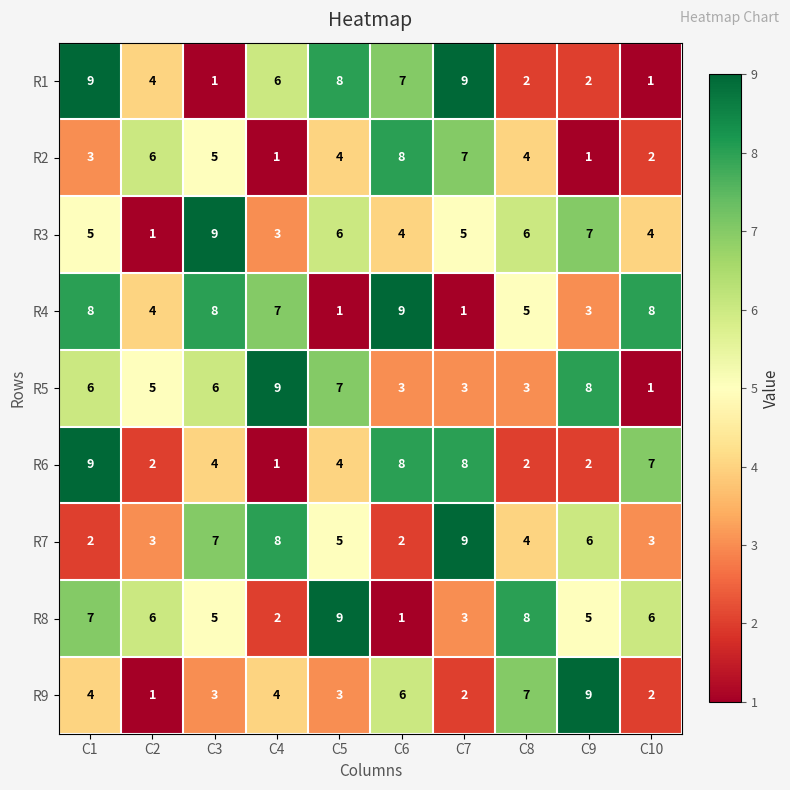

At which label does R3 reach its minimum?

C2